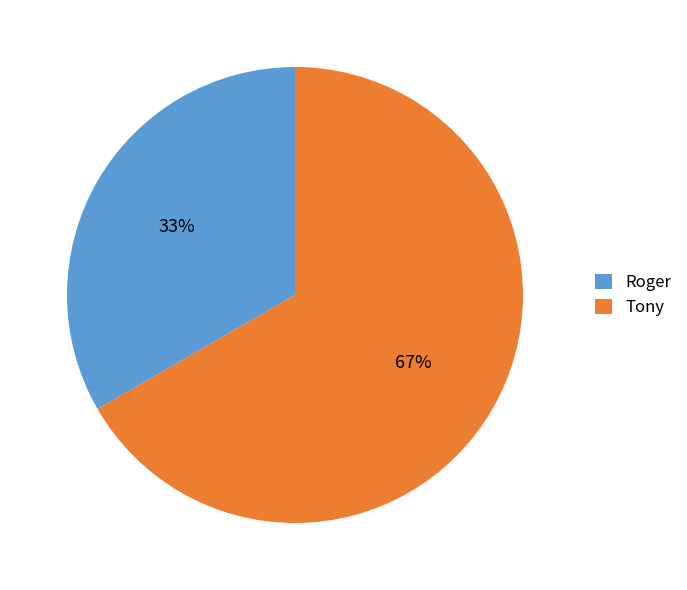

What is the smallest slice in the pie chart?

Roger